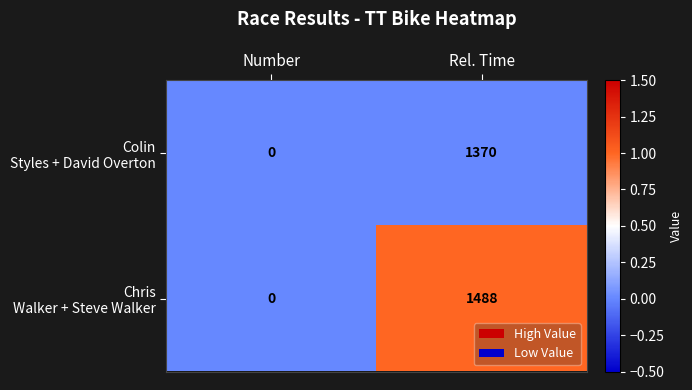

At which category is the sum across all series the highest?

Rel. Time